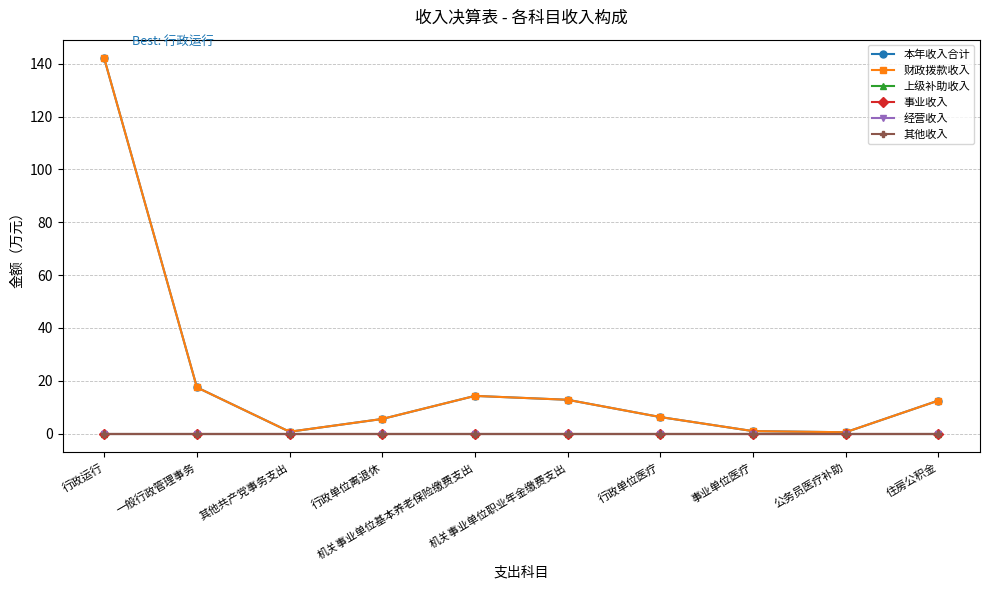

Does the chart have visible grid lines?

Yes